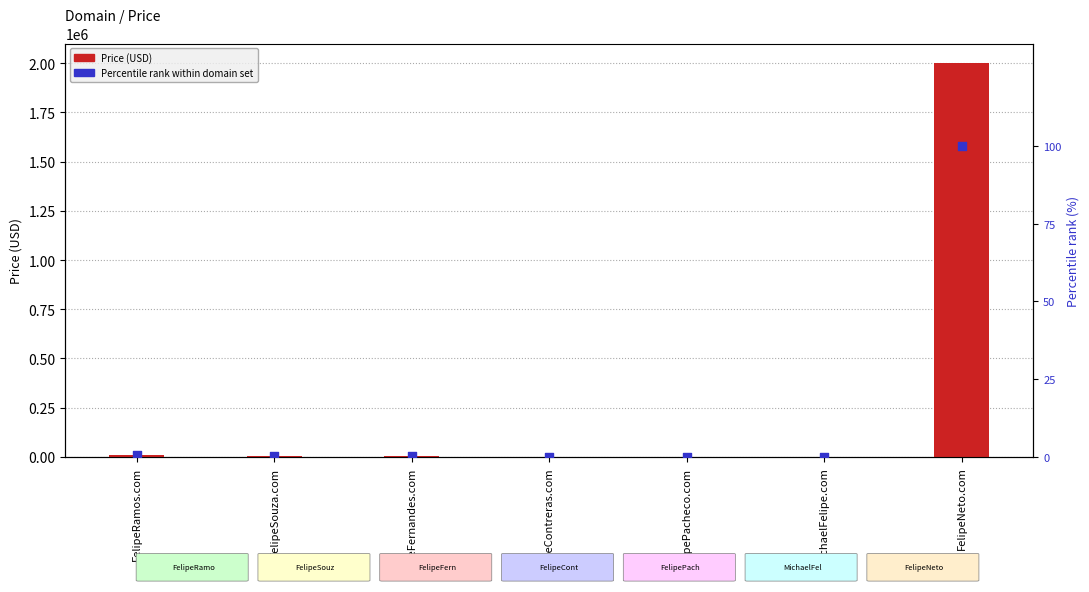

What are all the series names shown in the legend?

Price, Percentile rank within domain set